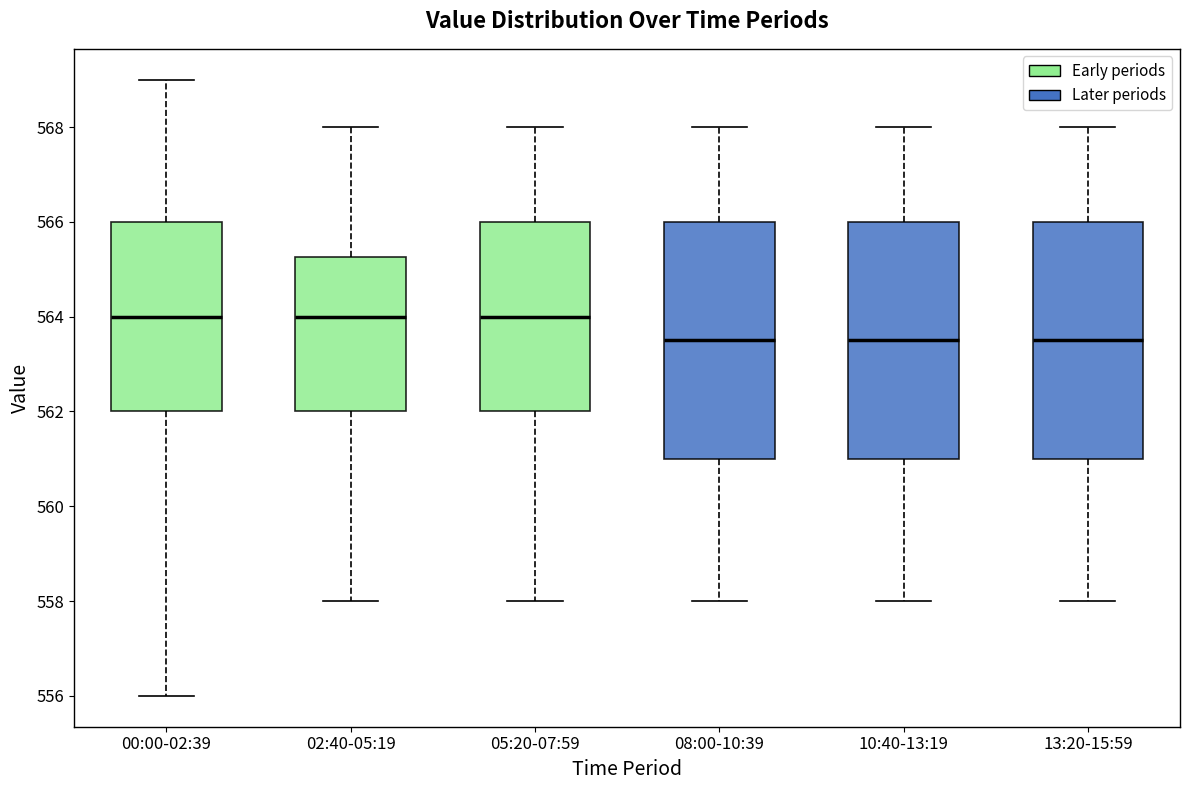

Reading left to right, read every box against the y-axis: the position of its median line, the range the box covers, and the ends of its whiskers. The values are not printed on the chart, so give them approximately, as read against the axis.

00:00-02:39: median 564.0, box 562.0 to 566.0, whiskers 556.0 to 569.0
02:40-05:19: median 564.0, box 562.0 to 565.2, whiskers 558.0 to 568.0
05:20-07:59: median 564.0, box 562.0 to 566.0, whiskers 558.0 to 568.0
08:00-10:39: median 563.6, box 561.0 to 566.0, whiskers 558.0 to 568.0
10:40-13:19: median 563.6, box 561.0 to 566.0, whiskers 558.0 to 568.0
13:20-15:59: median 563.6, box 561.0 to 566.0, whiskers 558.0 to 568.0